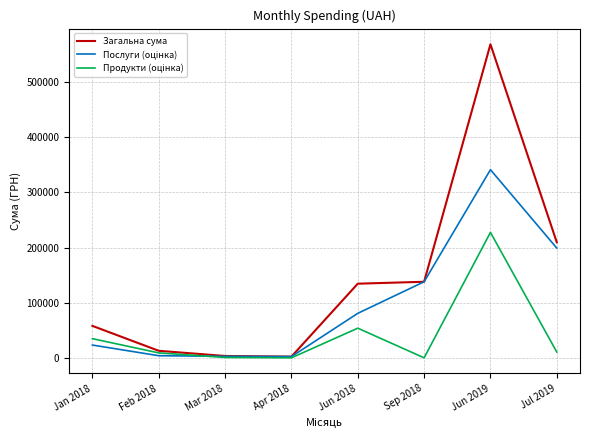

At how many categories does at least one series exceed 40824?

5